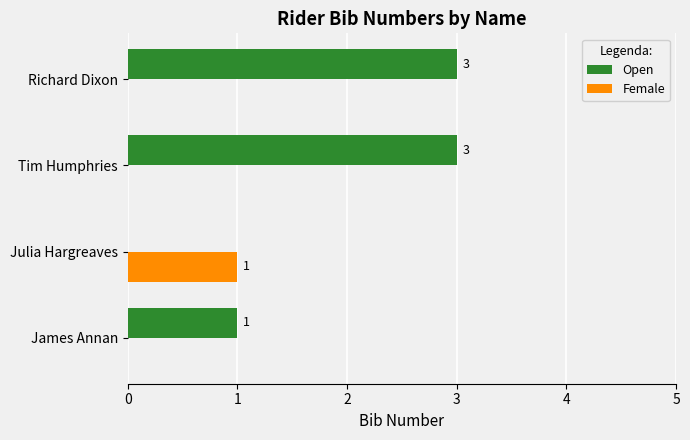

Which series changed the most between Julia Hargreaves and Richard Dixon?

Open